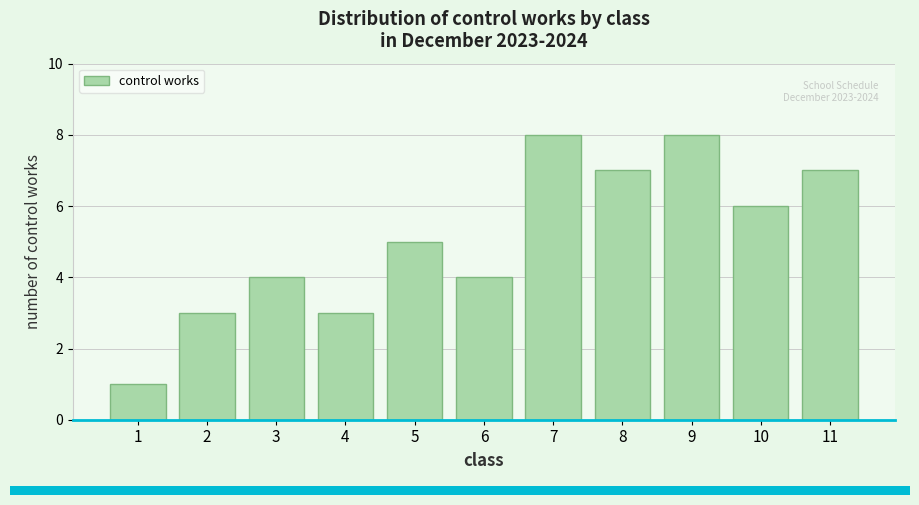

Reading left to right, list all the values displayed in this chart.

1	3	4	3	5	4	8	7	8	6	7